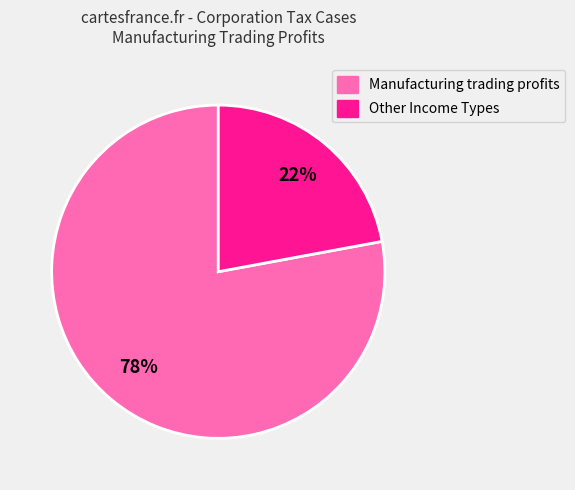

Is there any slice that represents more than half of the pie?

Yes